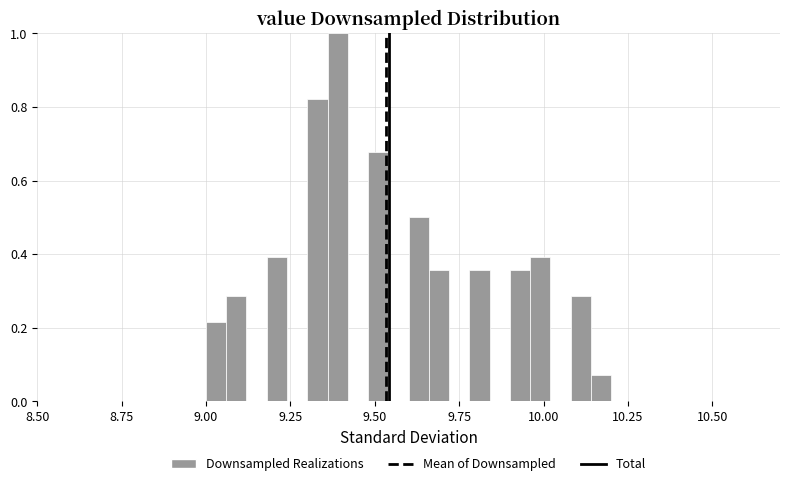

Read against the x-axis, roughly where is the centre of the tallest bar?

9.40